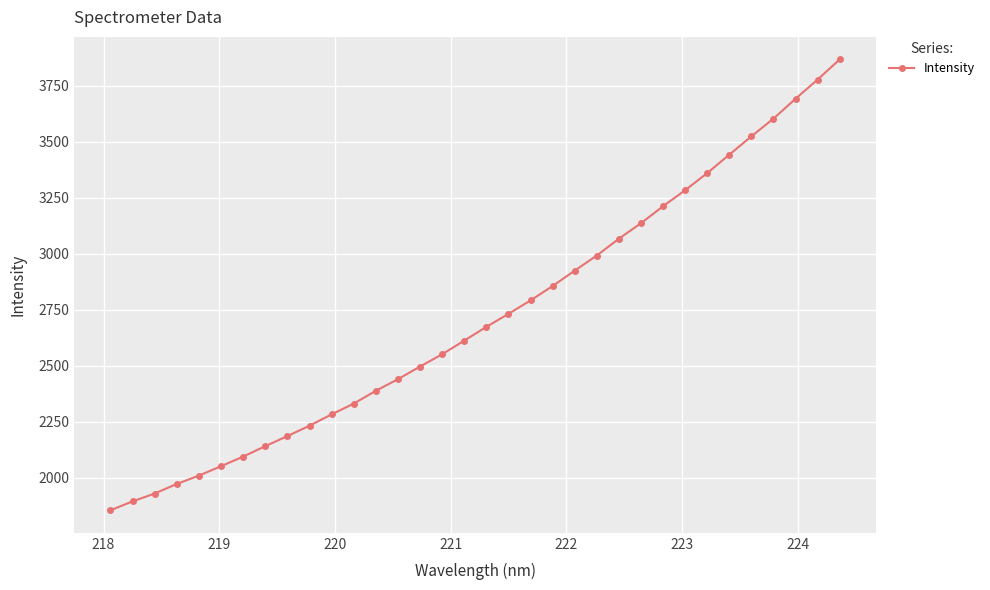

What is the difference between the maximum and second lowest values?

1973.2